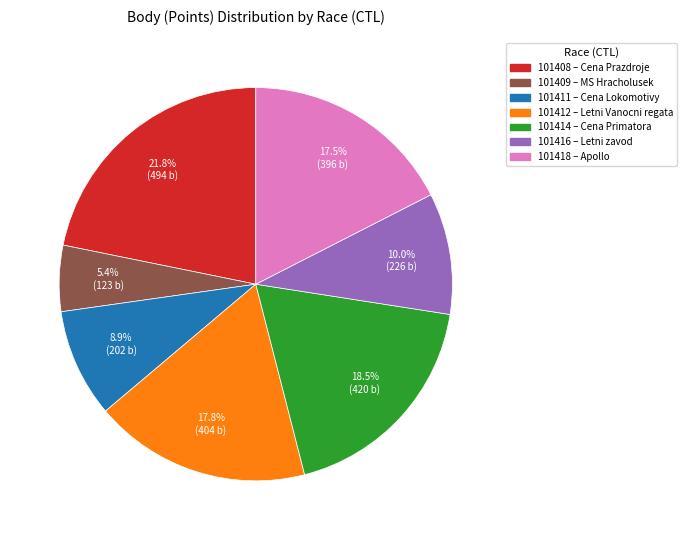

Does any single category account for the majority?

No